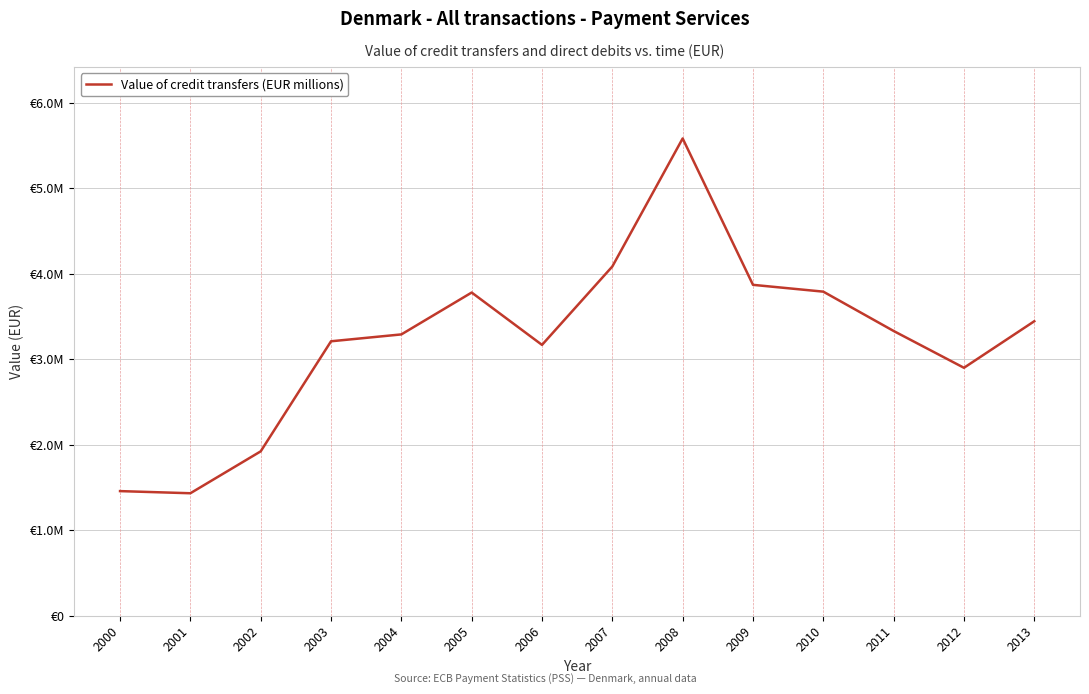

What is the difference between the maximum and minimum values?

4148690.9